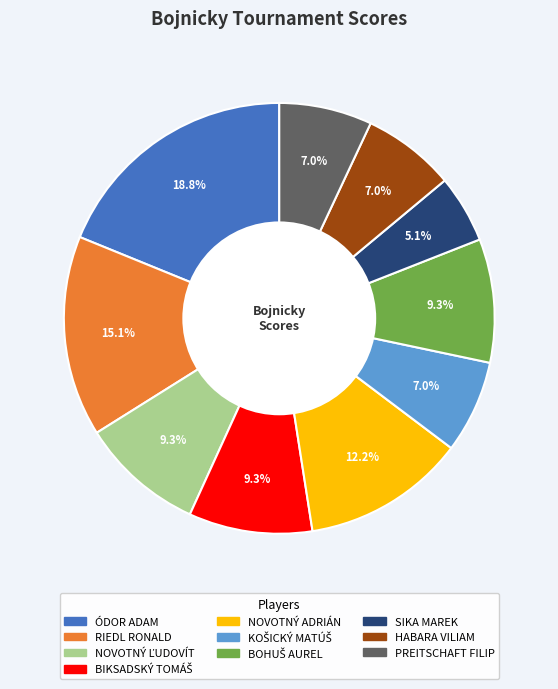

Is there any slice that represents more than half of the pie?

No